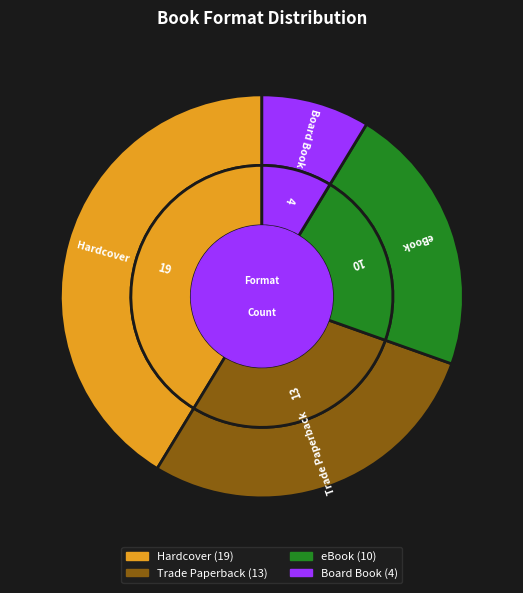

The Trade Paperback slice represents 28% of the pie. True or false?

True